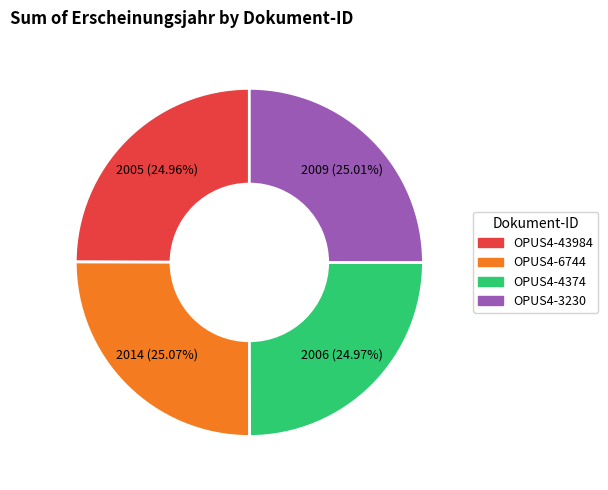

Does OPUS4-43984 account for over 50% of the chart?

No